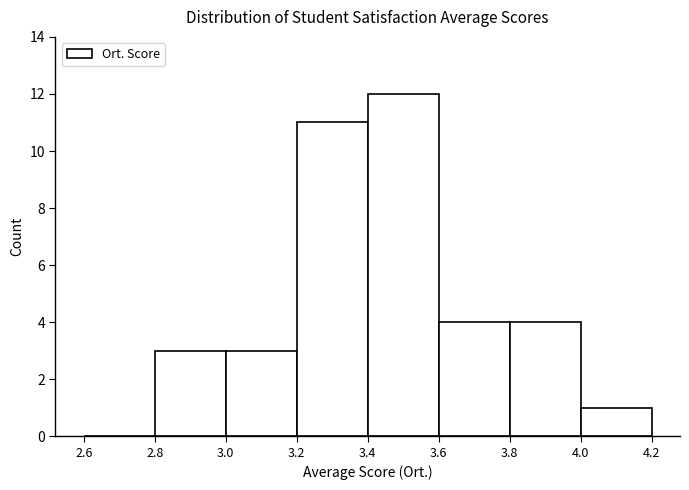

Reading left to right, list every bar in this chart as the range it spans on the x-axis followed by its height. The values are not printed on the chart, so give them approximately, as read against the axis.

2.6 to 2.8: 0
2.8 to 3.0: 3
3.0 to 3.2: 3
3.2 to 3.4: 11
3.4 to 3.6: 12
3.6 to 3.8: 4
3.8 to 4.0: 4
4.0 to 4.2: 1